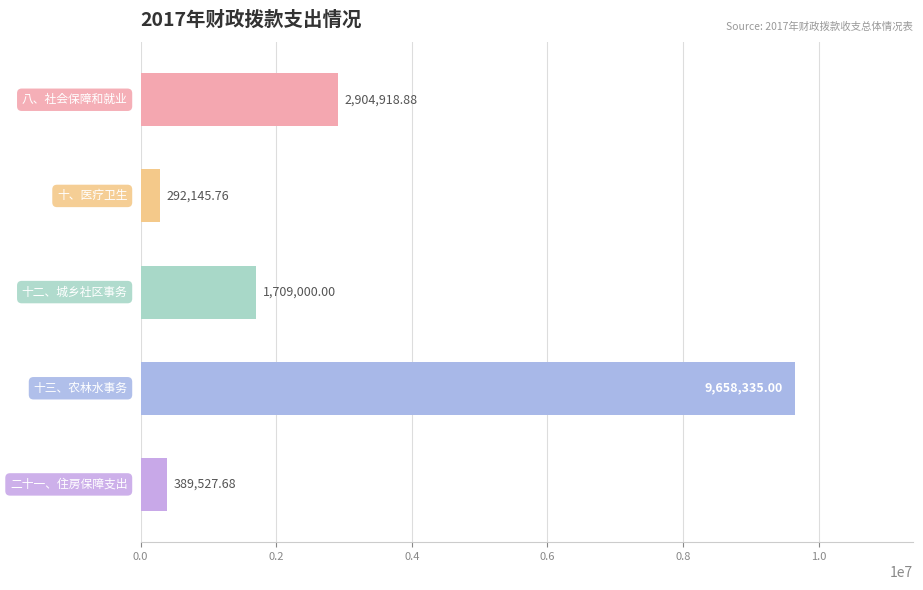

How many bars are there in total?

5